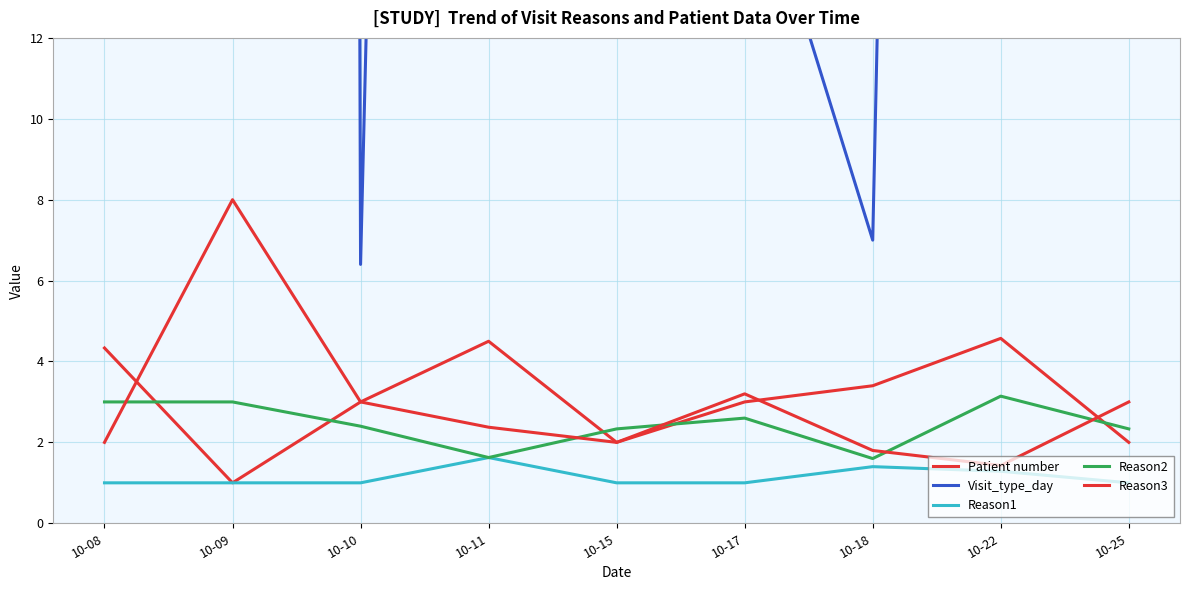

How many categories are shown in the chart?

9